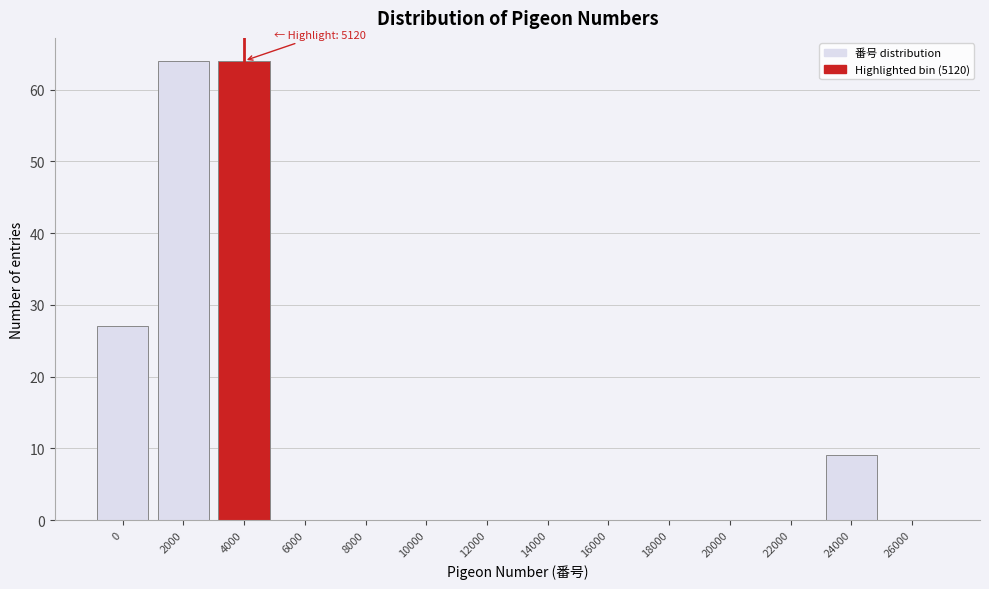

Reading right to left, what are all the values shown in this chart?

26000=0	24000=9	22000=0	20000=0	18000=0	16000=0	14000=0	12000=0	10000=0	8000=0	6000=0	4000=64	2000=64	0=27